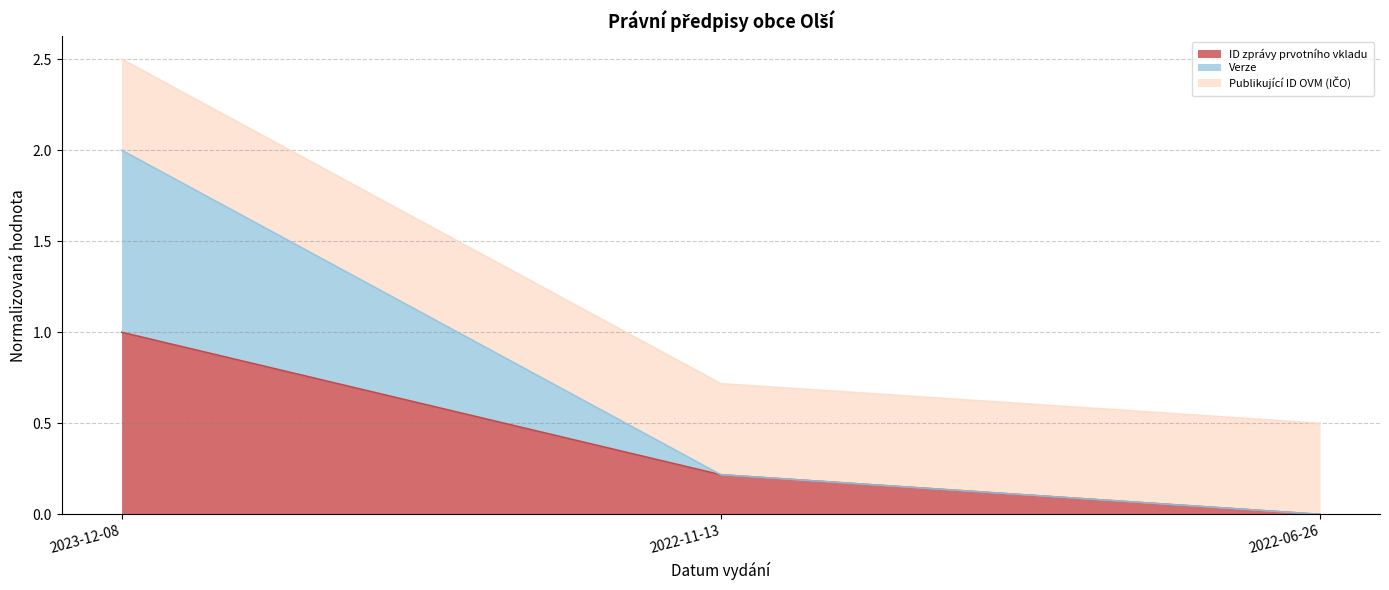

The ID zprávy prvotního vkladu series shows 1.8 at 2023-12-08. True or false?

False